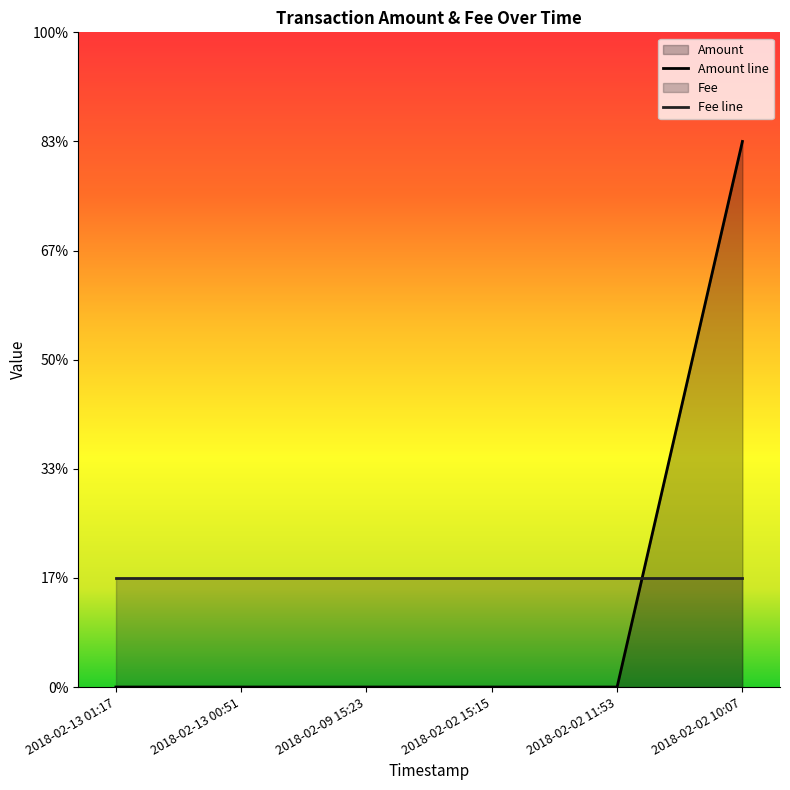

Does the chart display data point markers on the line(s)?

No